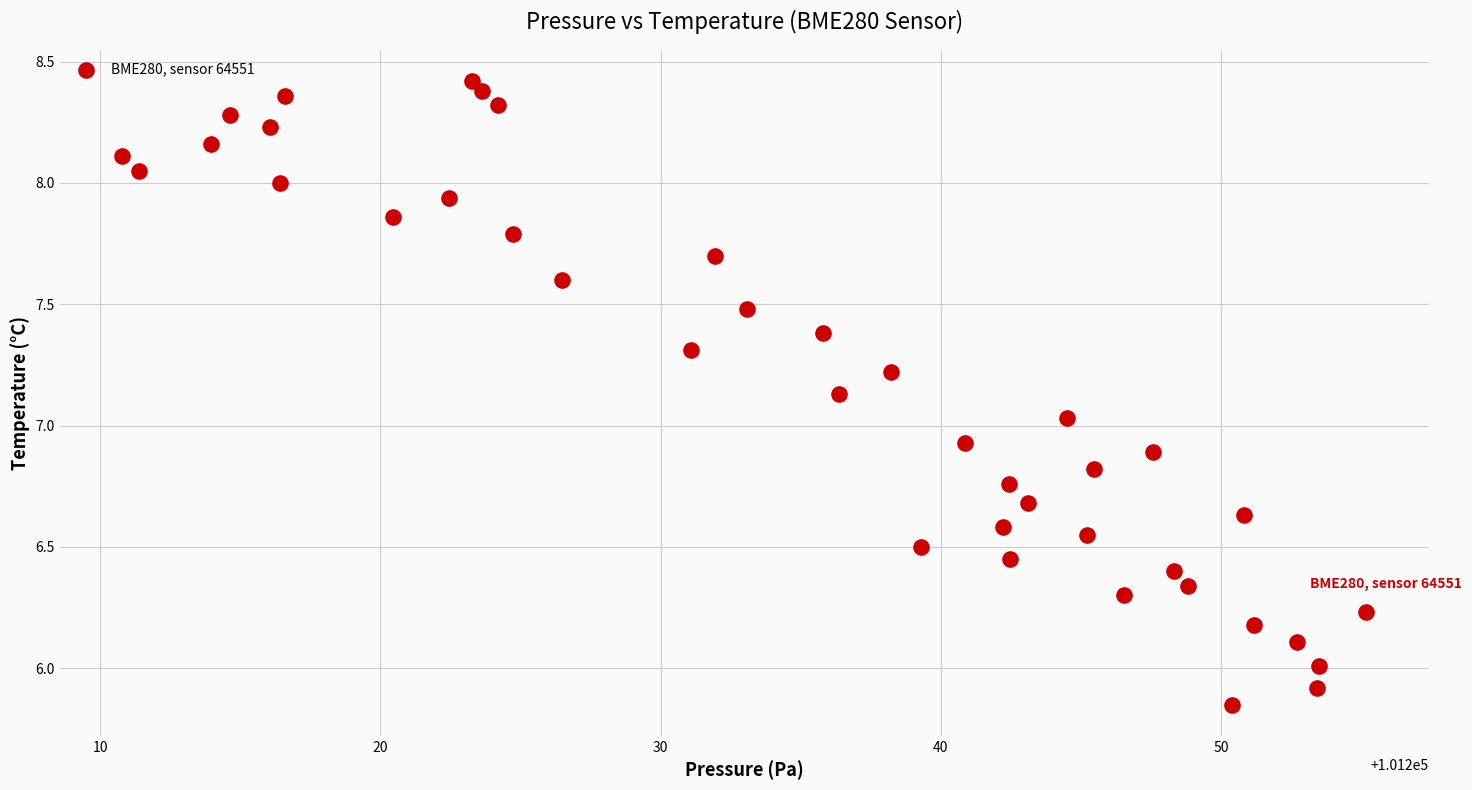

What is the range of X values (max minus min)?

44.4